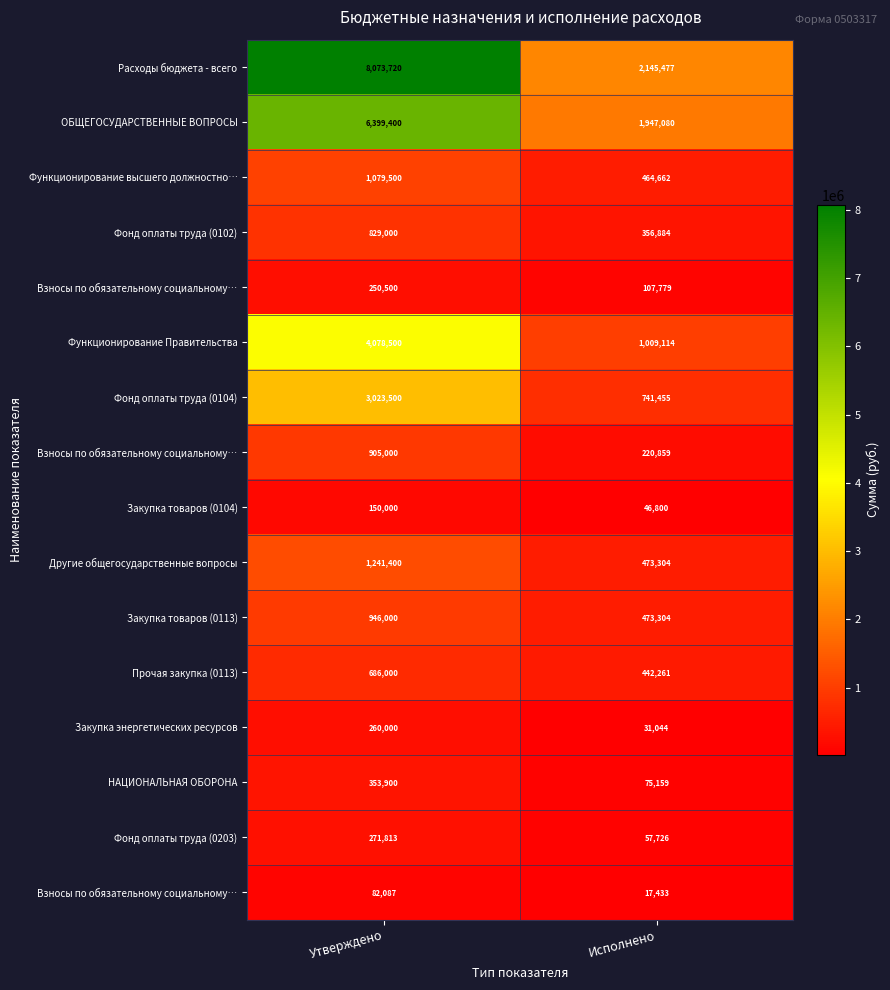

At how many categories does at least one series exceed 776749?

2